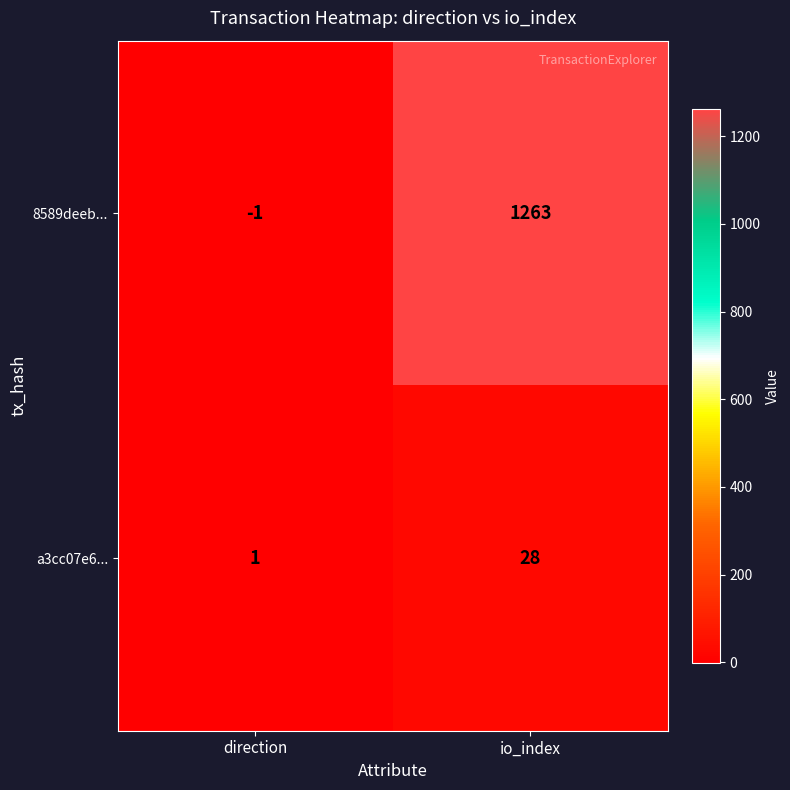

Reading left to right, what are all the values shown in this chart?

8589deeb...: direction=-1	io_index=1263
a3cc07e6...: direction=1	io_index=28